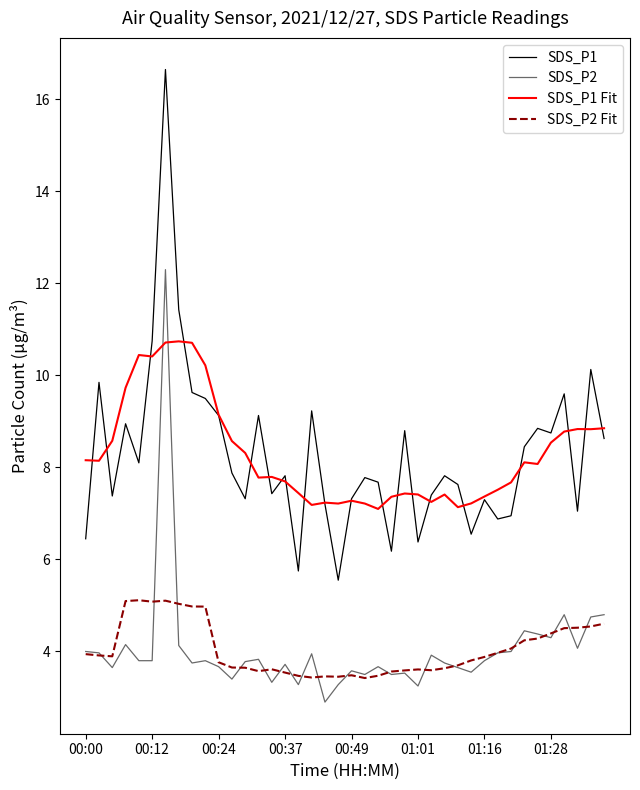

How many values in the SDS_P2 series exceed 3?

39